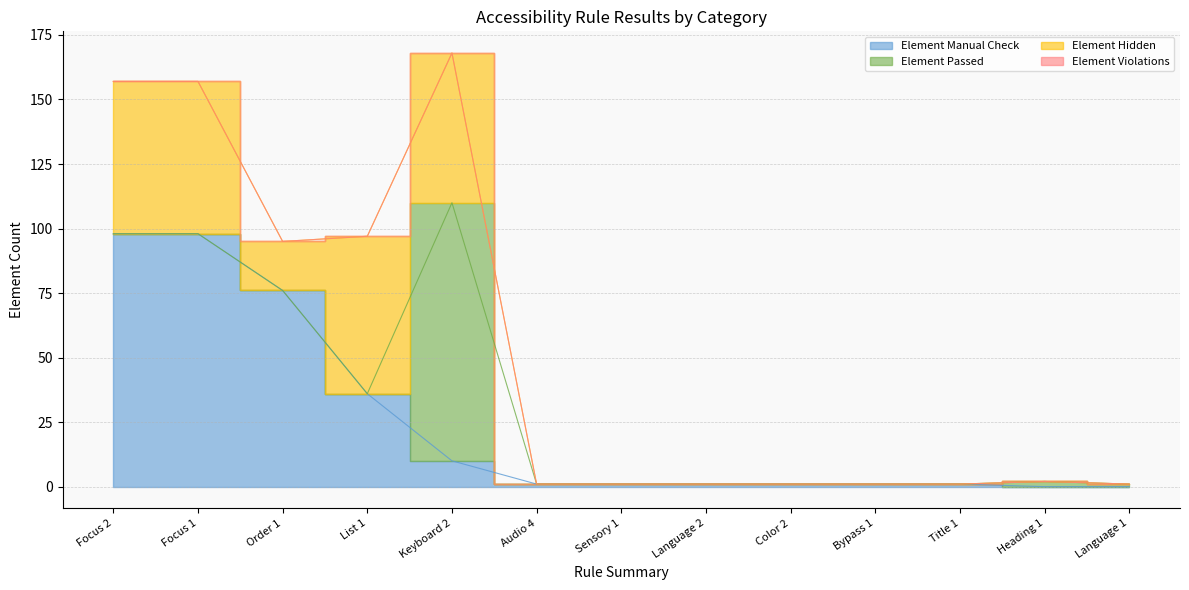

What is the difference between the Element Hidden values at List 1 and Focus 2?

2